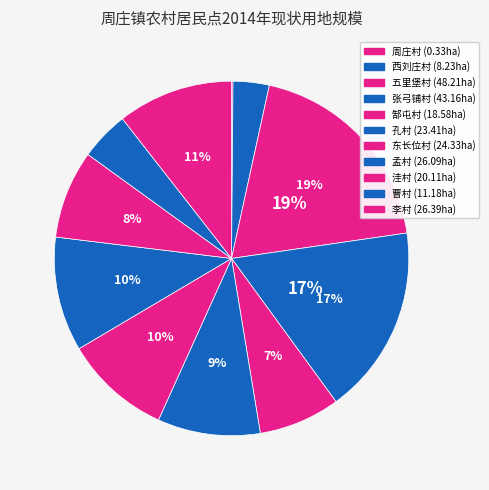

To the nearest percent, what is the difference between the 孟村 and 曹村 slice percentages?

6%